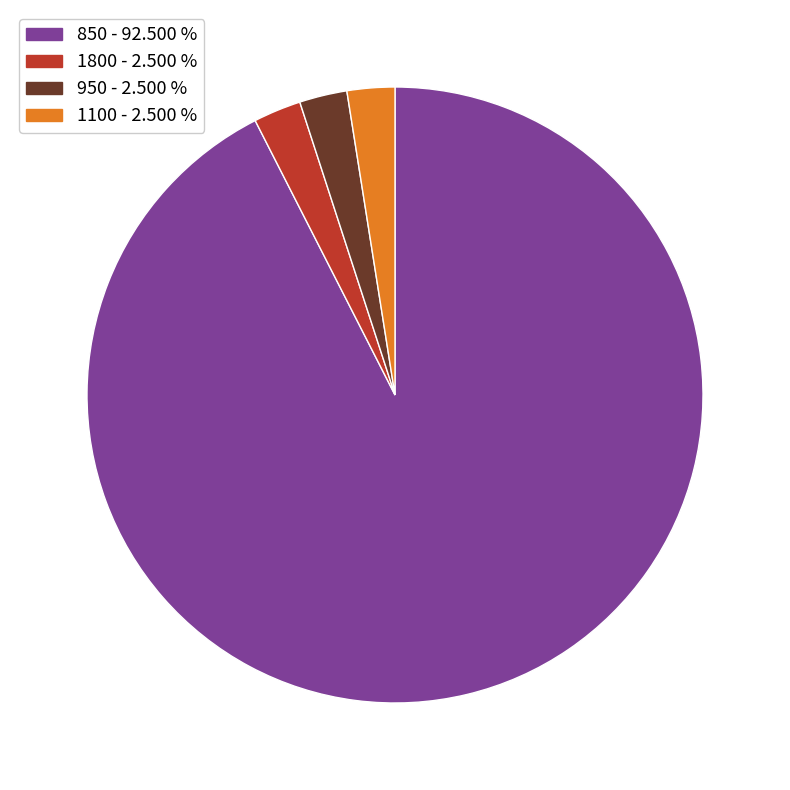

Is there any slice that represents more than half of the pie?

Yes